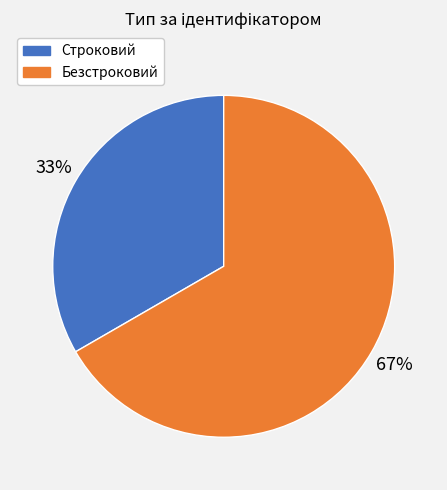

How many segments does this pie chart have?

2